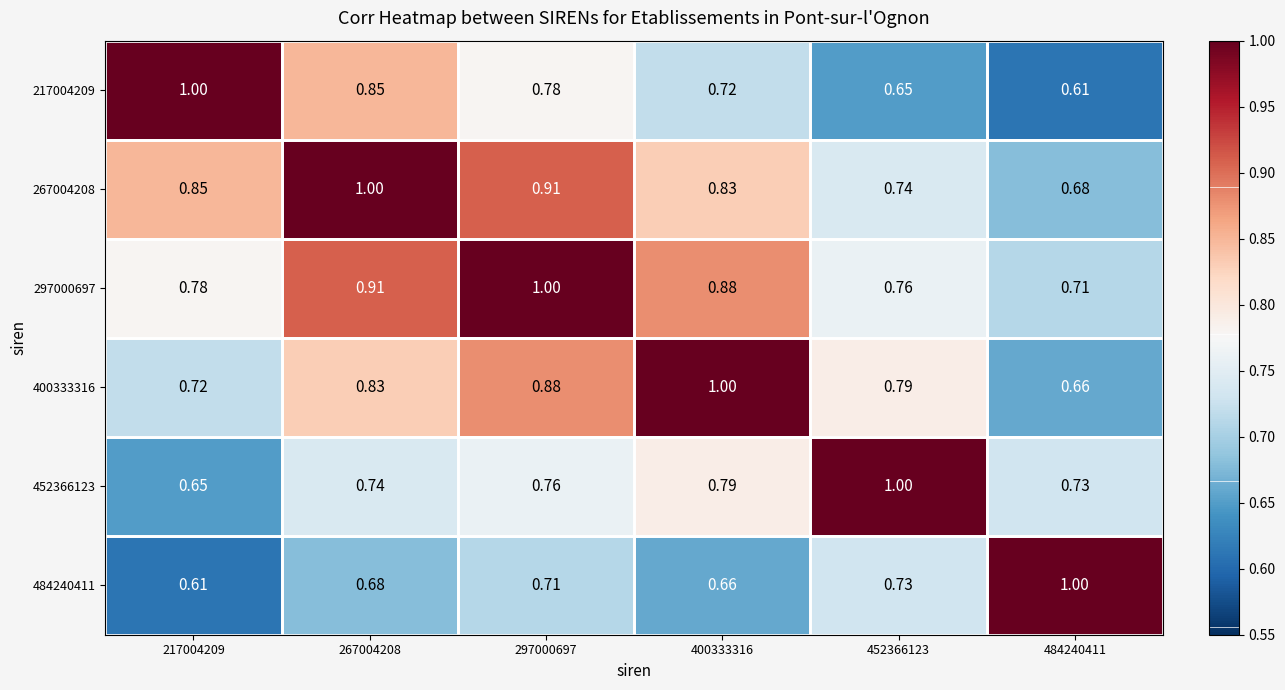

Is the value of 267004208 at 267004208 greater than the value of 217004209 at 297000697?

Yes